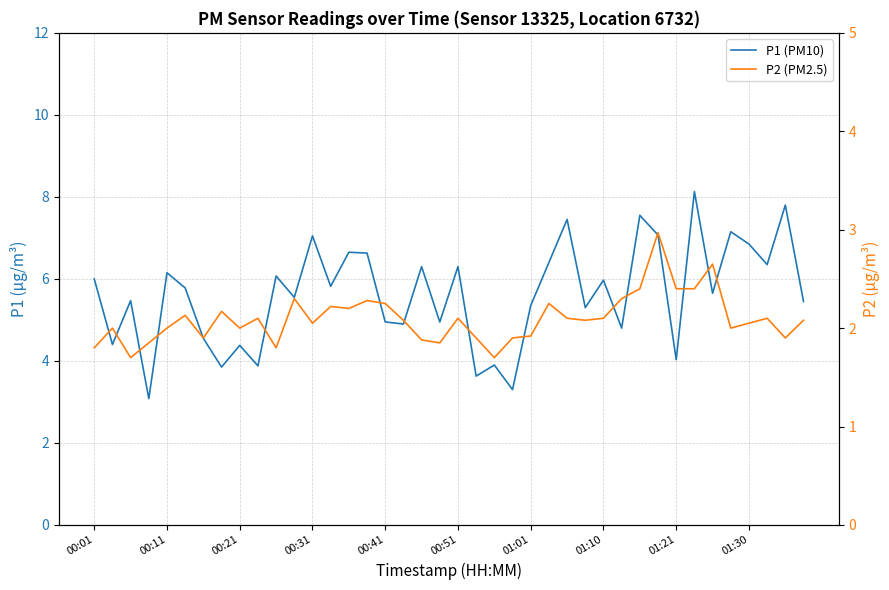

What are all the series names shown in the legend?

P1 (PM10), P2 (PM2.5)